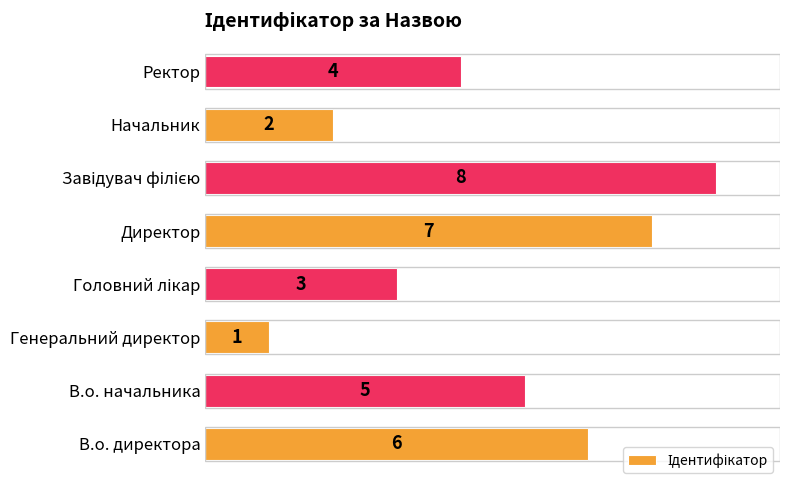

Reading bottom to top, extract all data points from this chart.

6	5	1	3	7	8	2	4